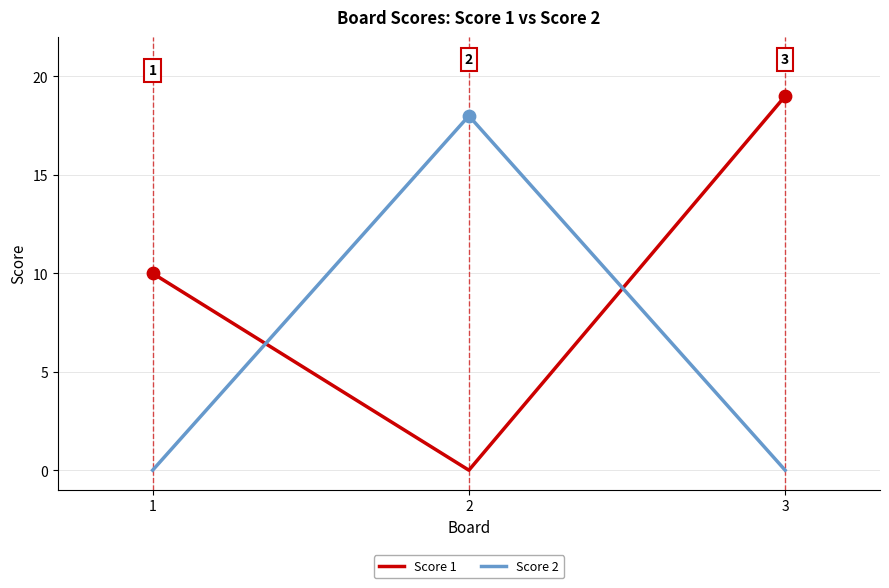

Is the value of Score 2 at 2 greater than the value of Score 1 at 3?

No